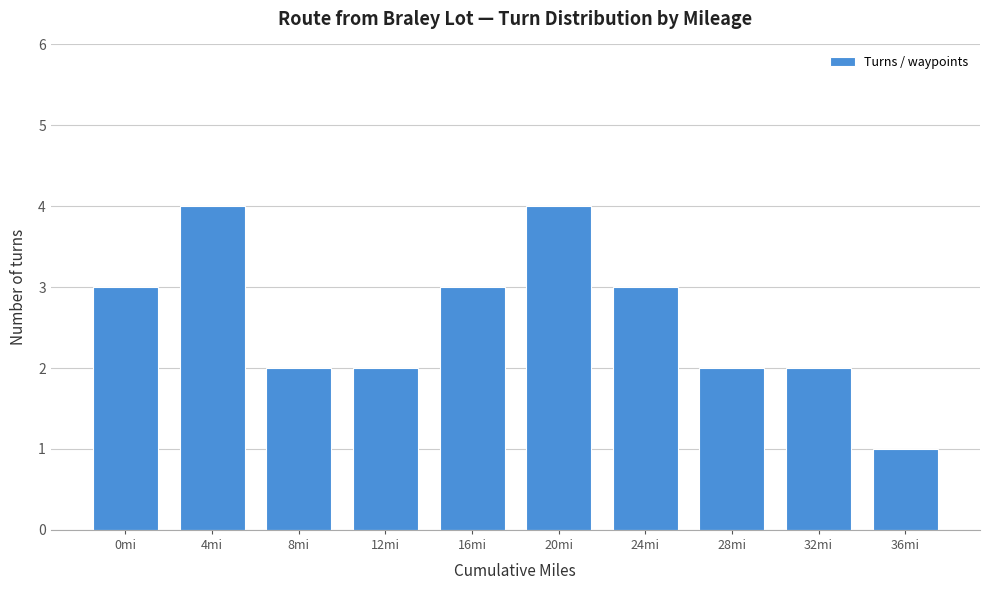

Reading left to right, extract all data points from this chart.

3	4	2	2	3	4	3	2	2	1